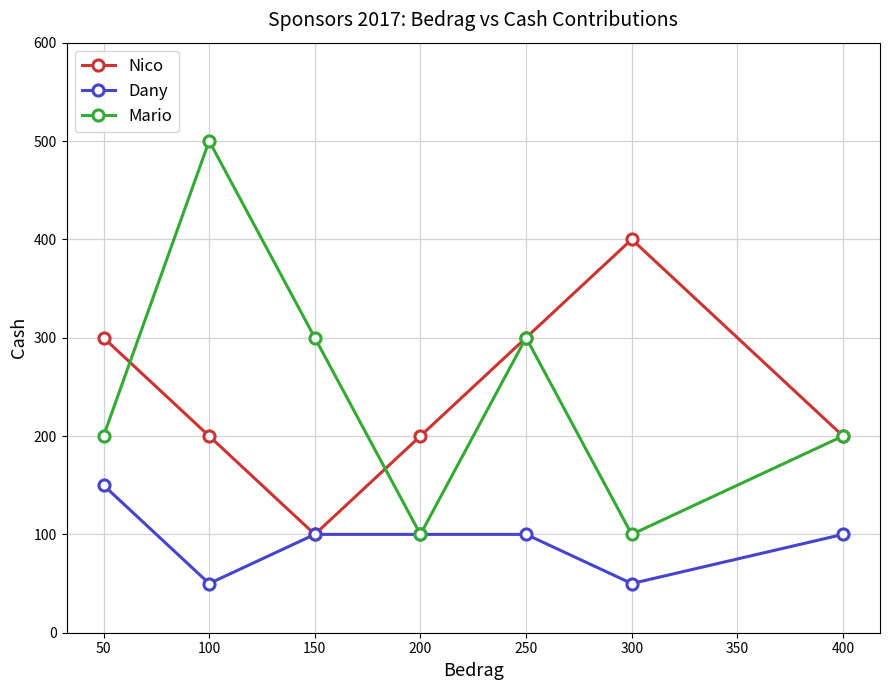

What is the highest value of the Mario series?

500